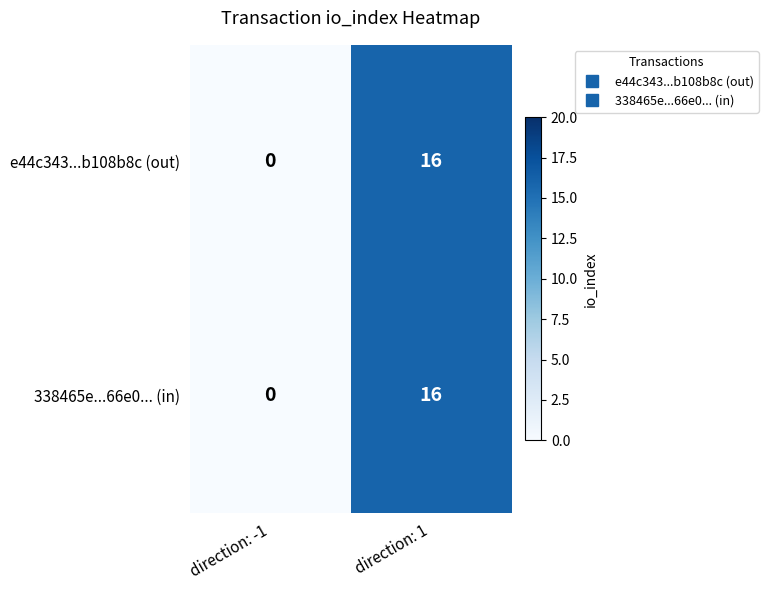

The 338465e...66e0... (in) series shows 23 at direction: 1. True or false?

False